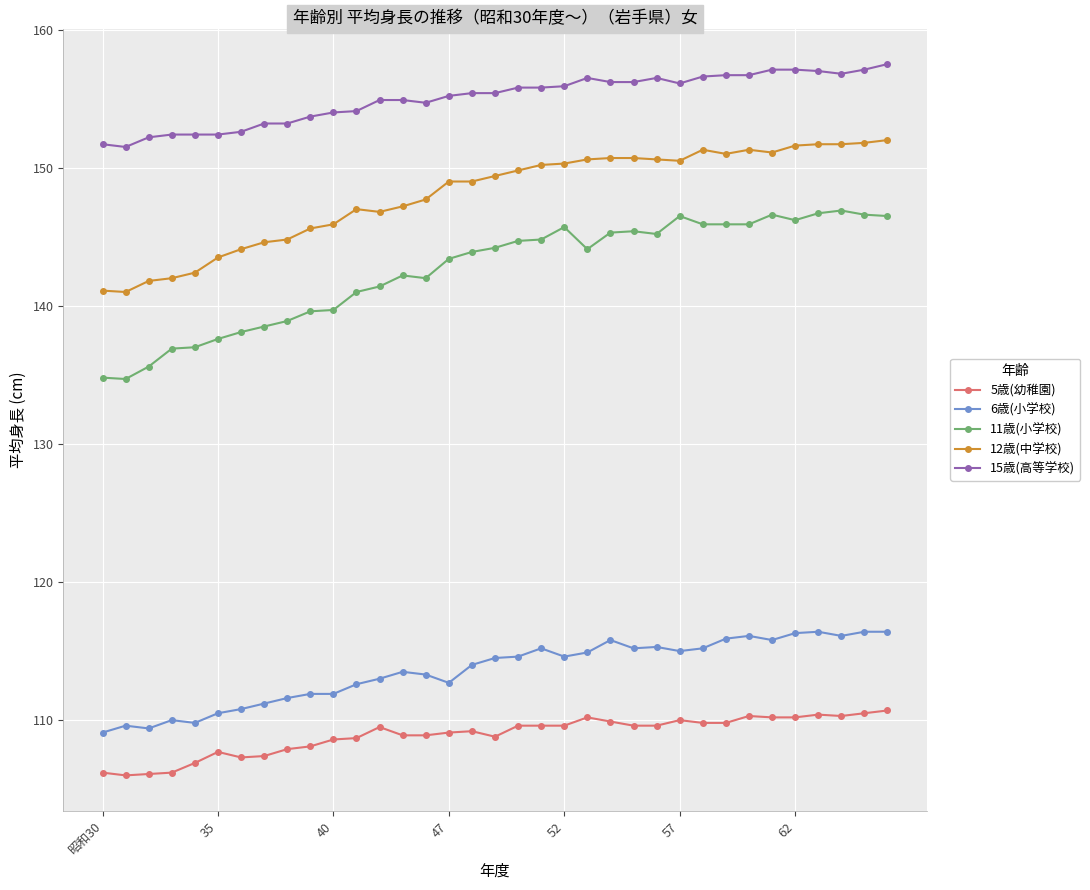

True or false: 12歳(中学校) has more than 1 points higher than both neighbors.

True